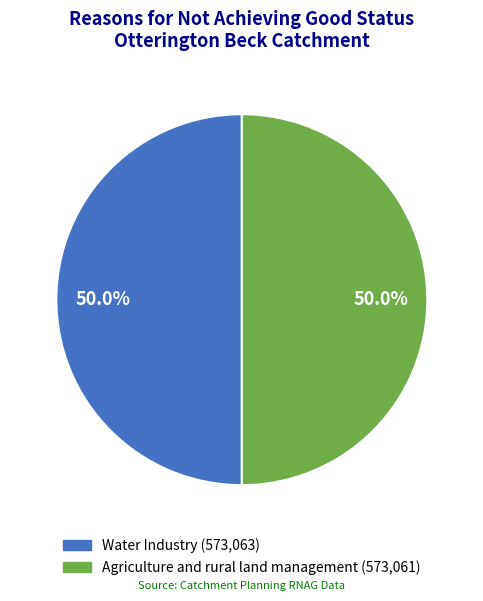

Approximately how many times larger is the value at Agriculture and rural land management compared to Water Industry?

1.0